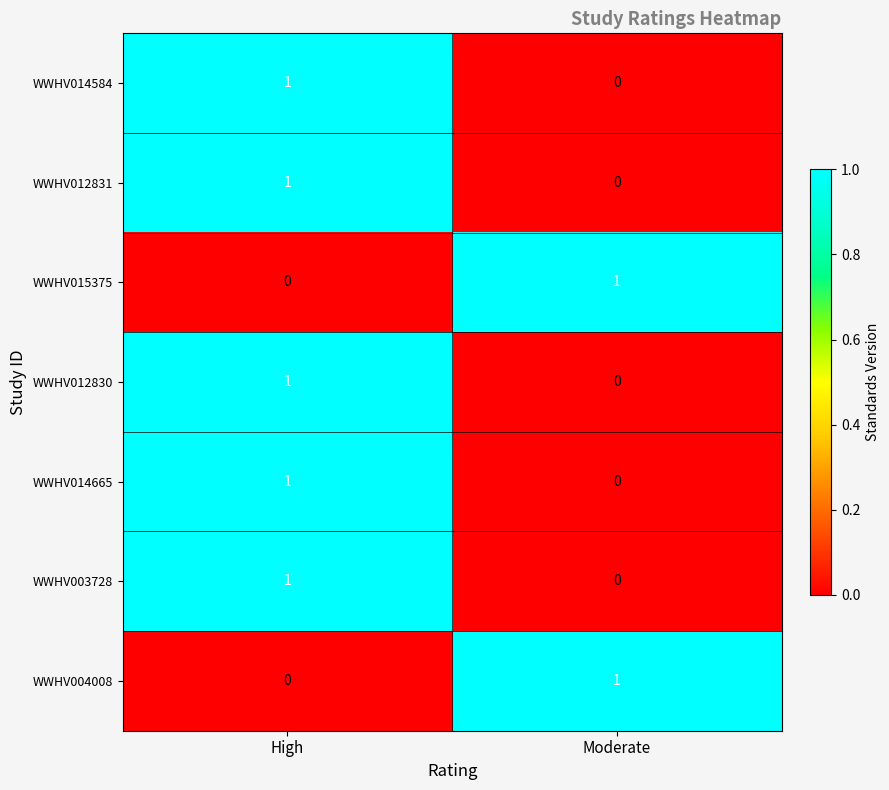

How many categories are shown in the chart?

2